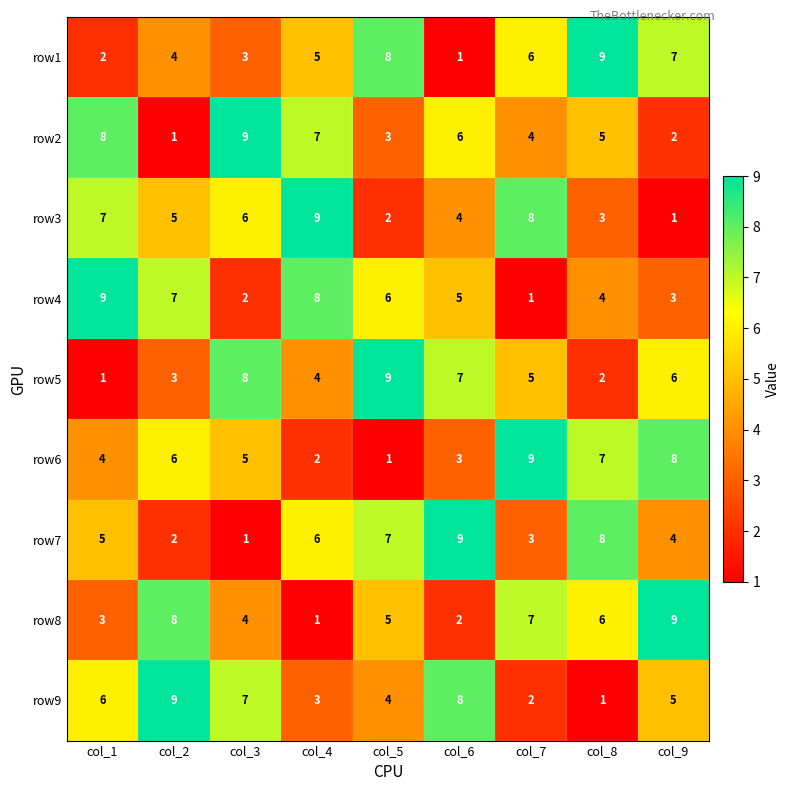

Rank the series at col_5 from highest to lowest value.

row5, row1, row7, row4, row8, row9, row2, row3, row6